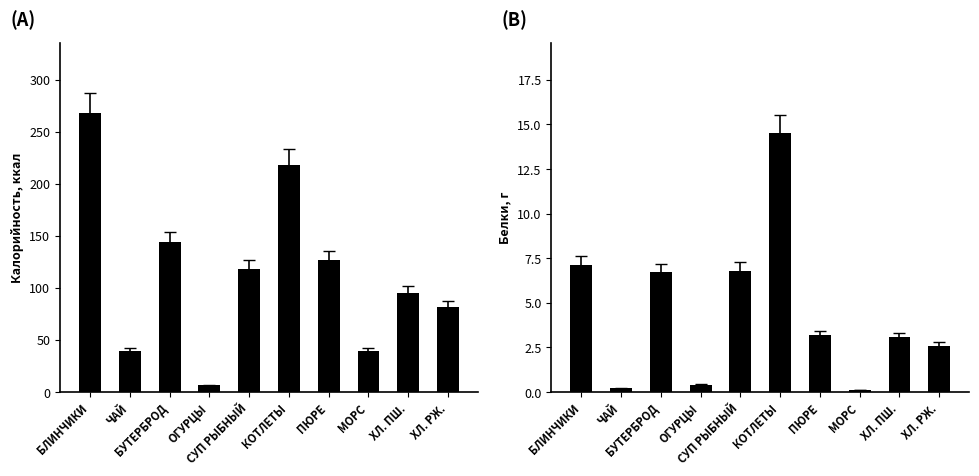

Which series has the largest total across all categories?

Калорийность